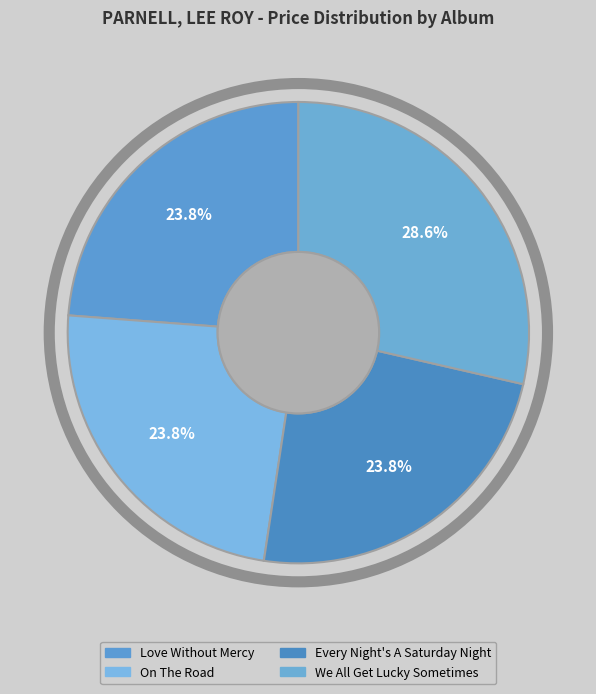

What is the change in value from Every Night's A Saturday Night to We All Get Lucky Sometimes?

+1.0